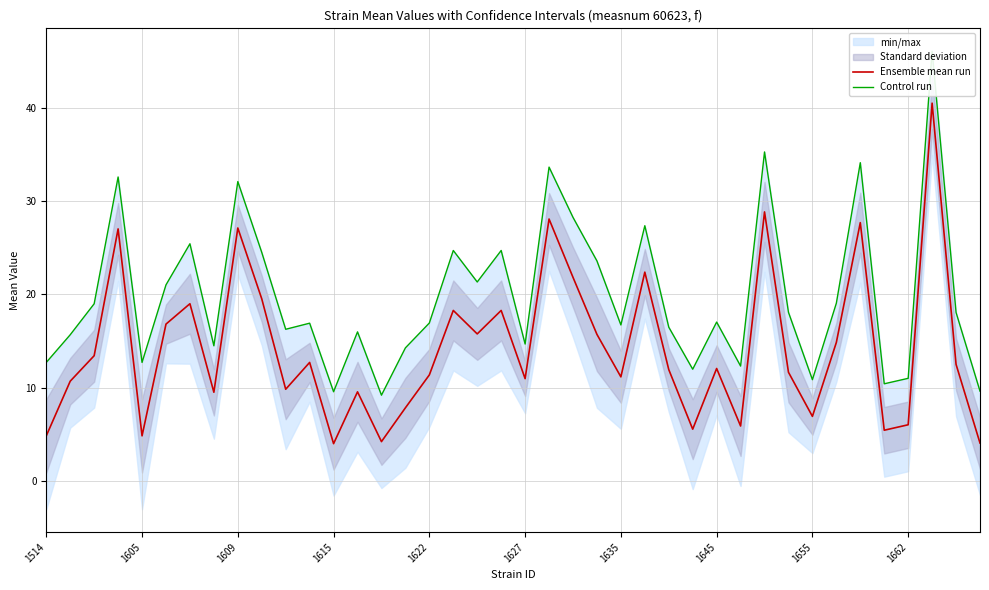

What is the highest value of the Ensemble mean run series?

40.5